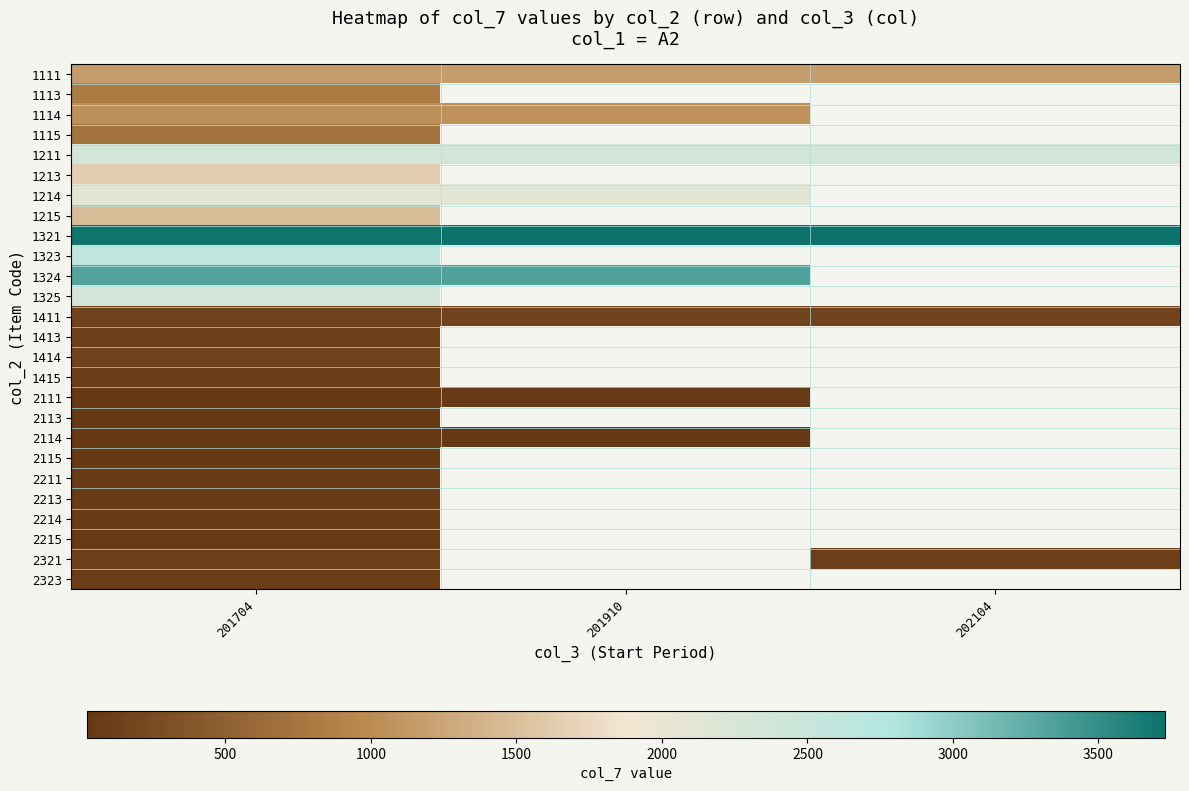

List the labels in order of 1321 value, smallest first.

201704, 201910, 202104